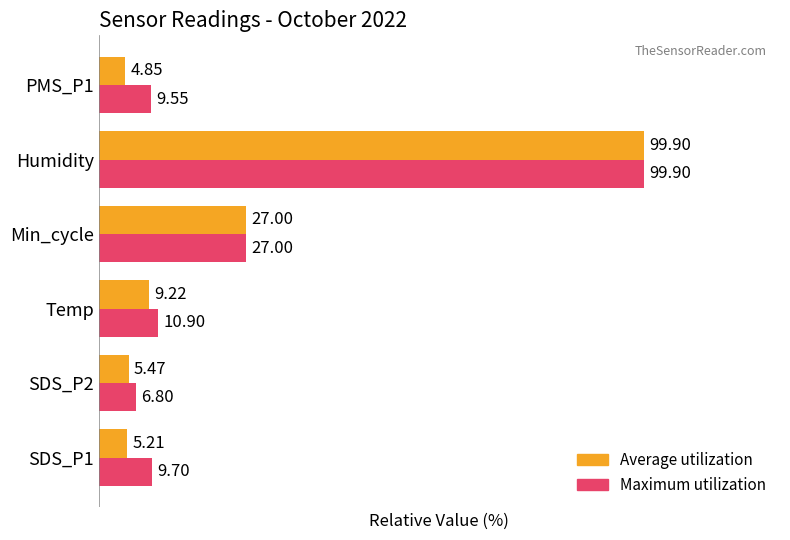

Is the value of Average utilization at PMS_P1 greater than the value of Maximum utilization at SDS_P2?

No